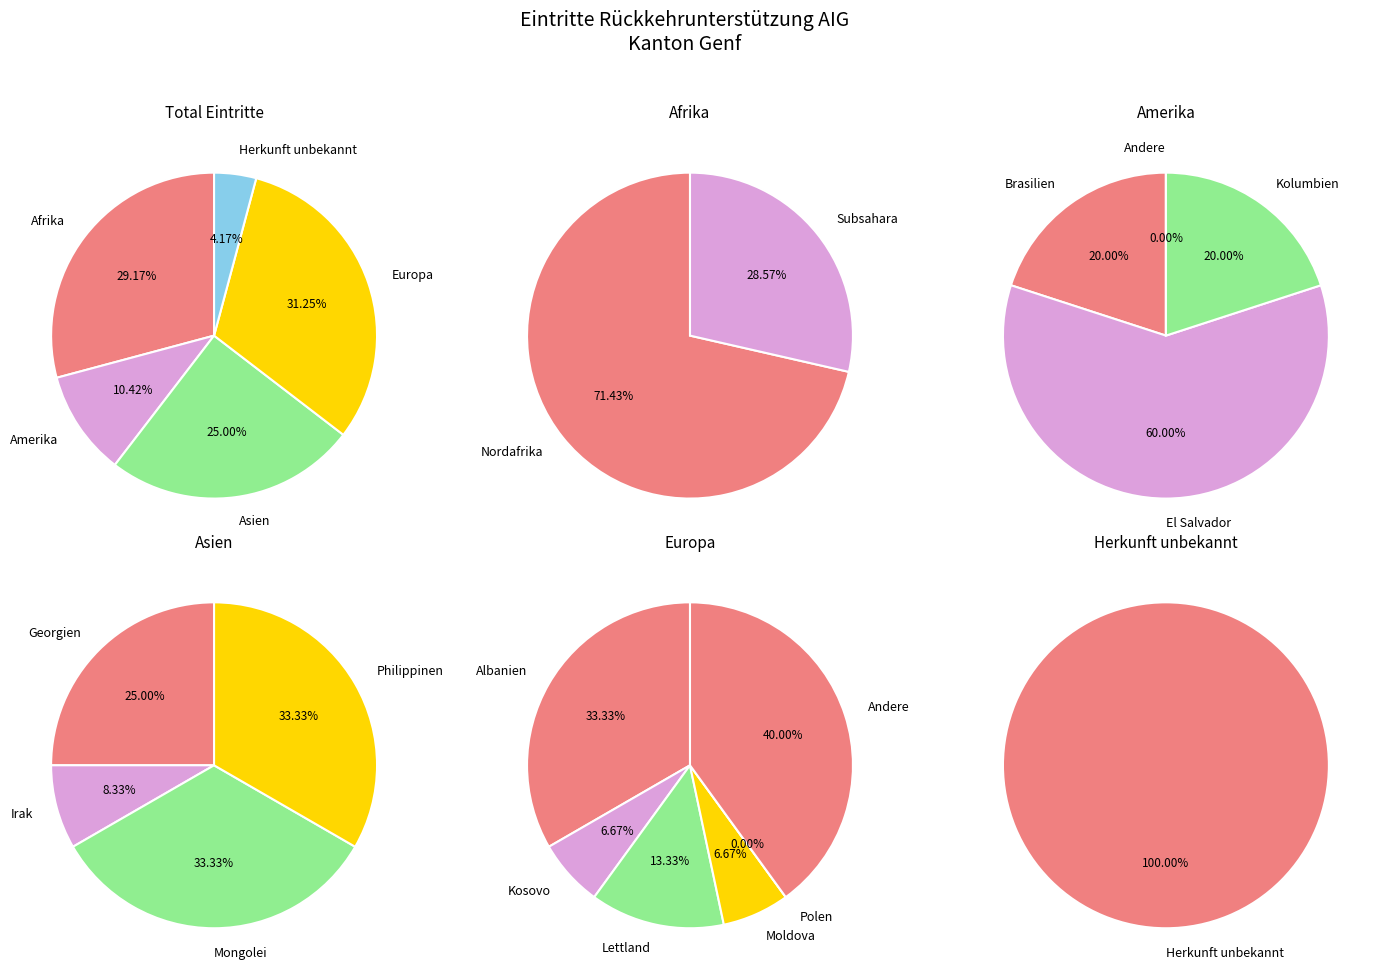

Combined, what portion of the pie is Amerika and Herkunft unbekannt?

14.6%